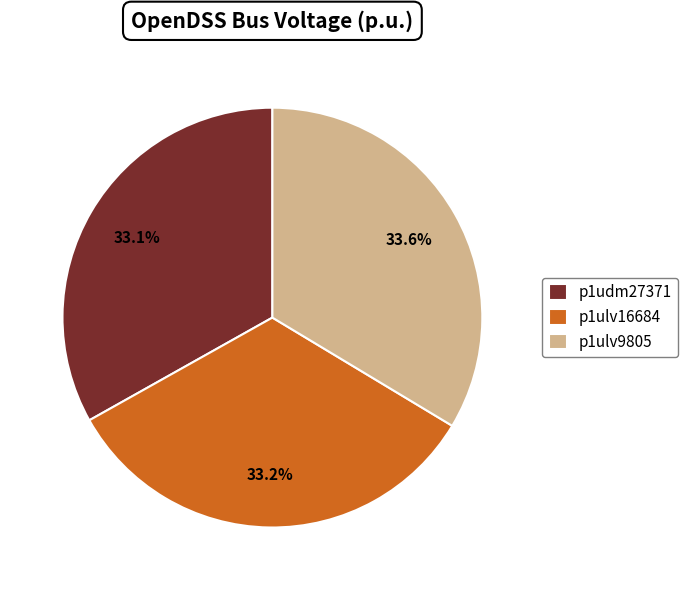

Does p1ulv16684 represent more than half of the total?

No